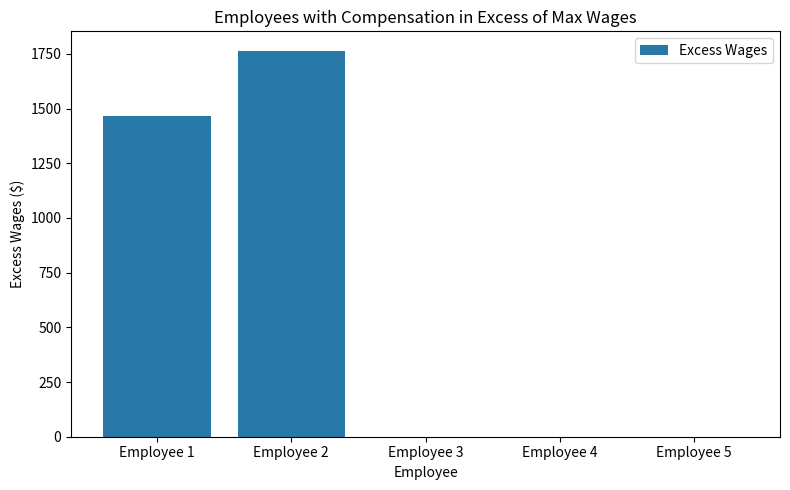

Between Employee 1 and Employee 3, which is larger?

Employee 1